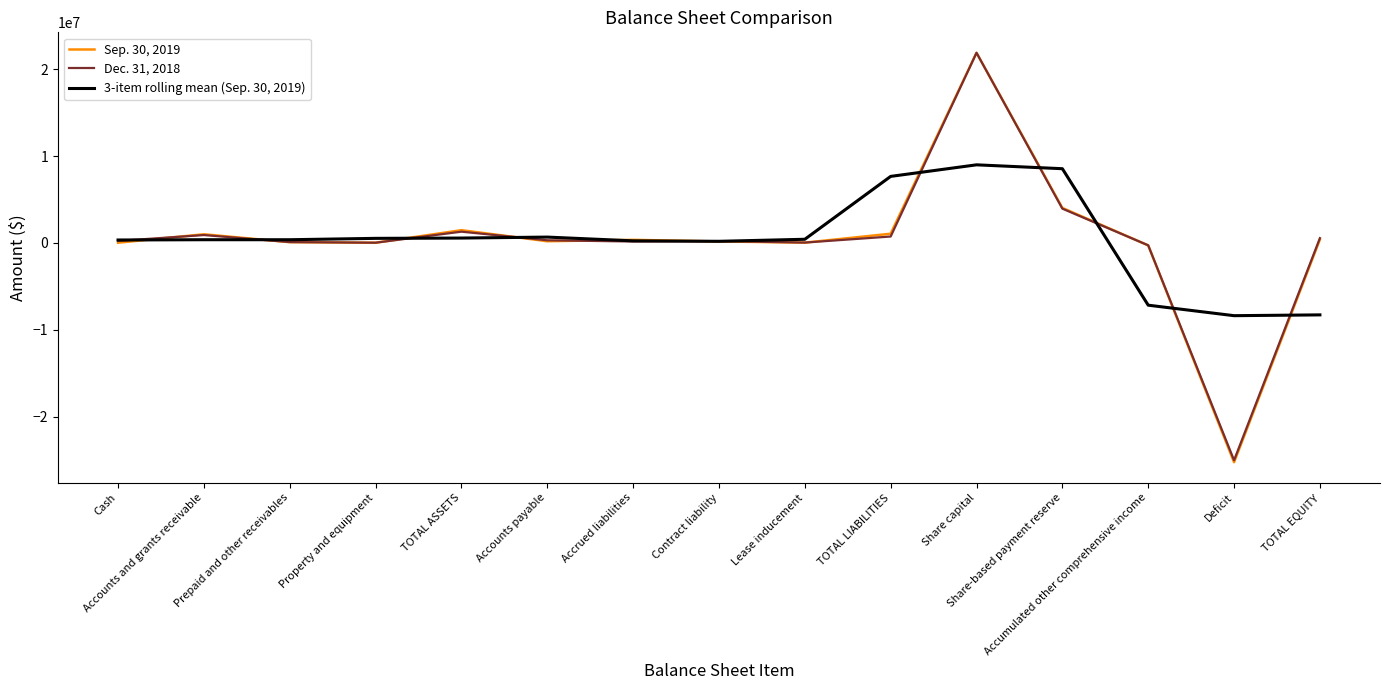

How many lines are shown in the chart?

3